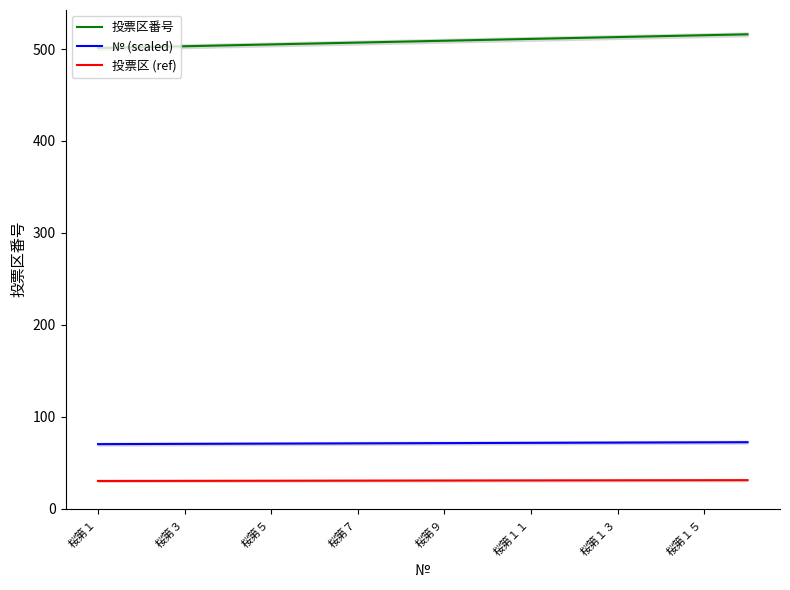

Is it true that 投票区 (ref) equals 30.7 at 桜第１１?

True